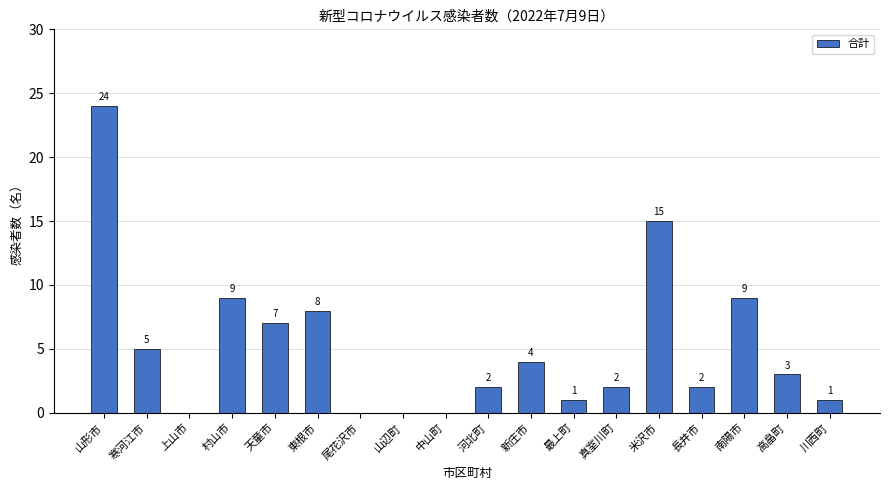

The chart shows a value of 8 at 東根市. True or false?

True